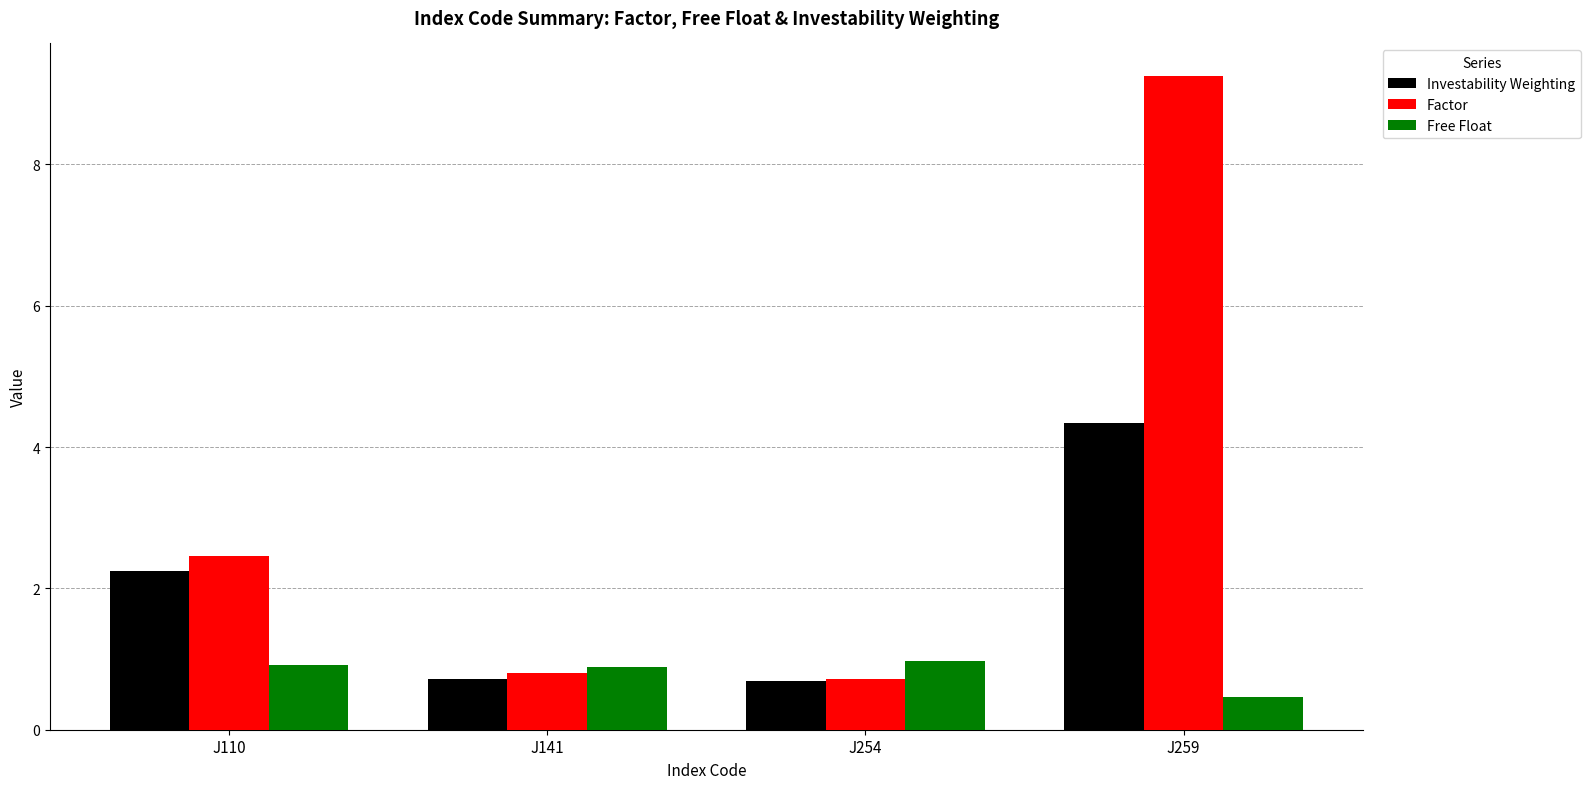

What is the difference between the second highest and minimum values in the Free Float series?

0.4